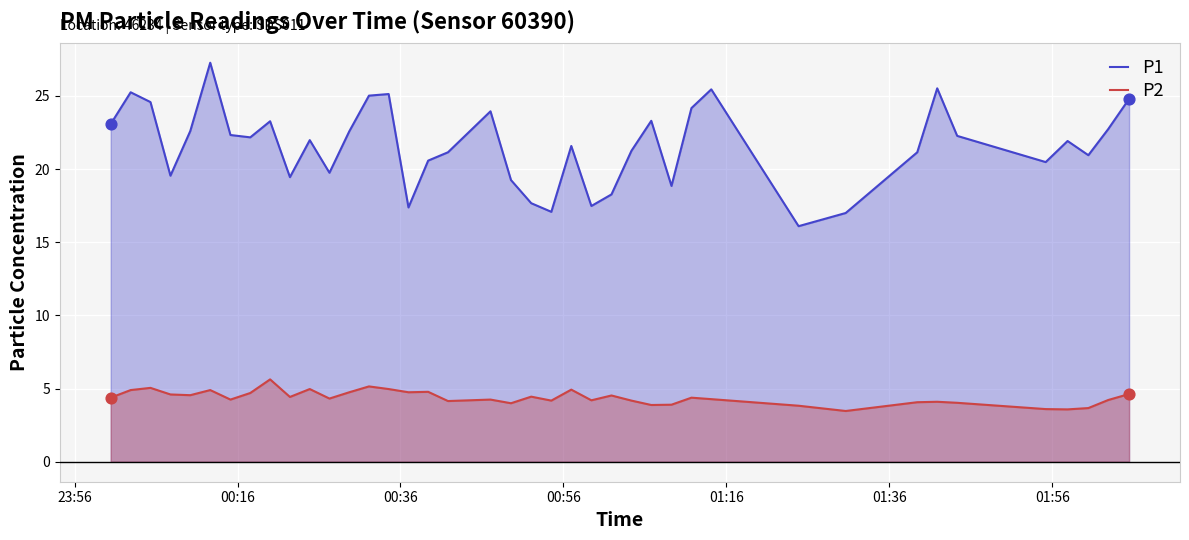

Which series has the largest total across all categories?

P1